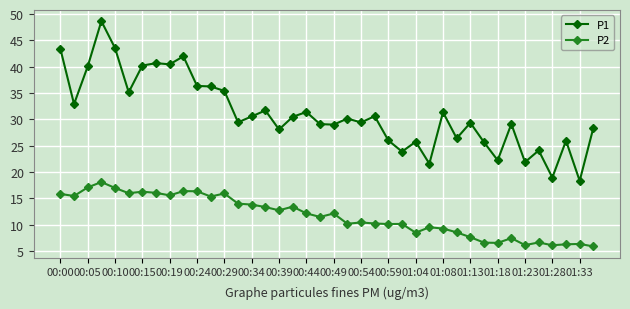

At how many categories does at least one series exceed 6?

40